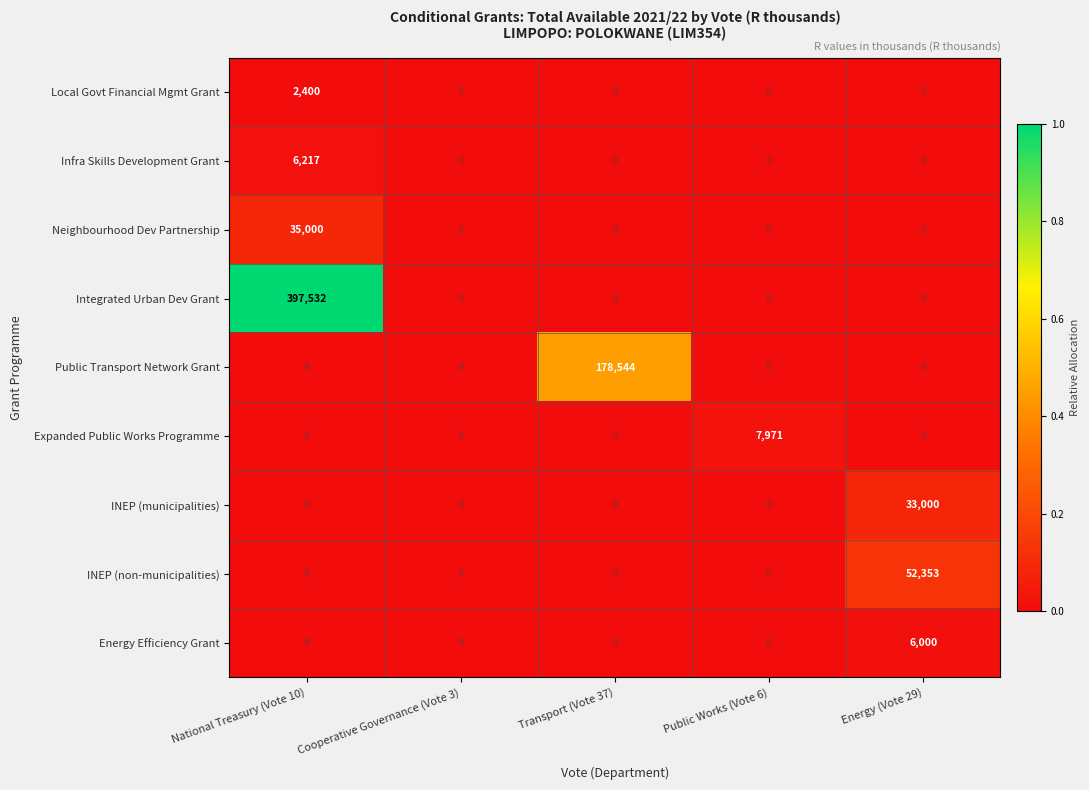

Which series has the largest range (max minus min)?

Integrated Urban Dev Grant